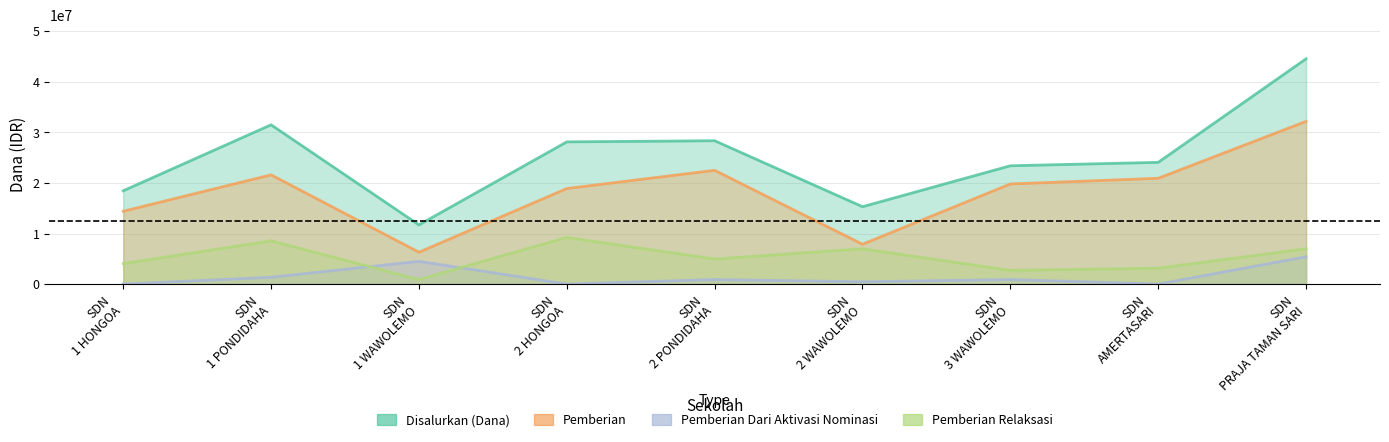

What are all the series names shown in the legend?

Disalurkan (Dana), Pemberian, Pemberian Dari Aktivasi Nominasi, Pemberian Relaksasi